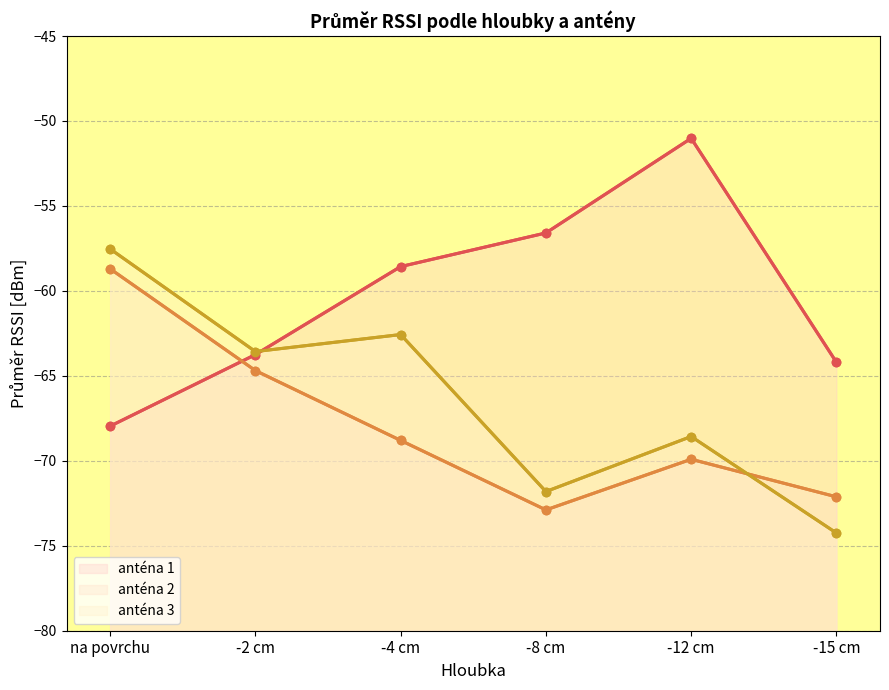

What value does the anténa 1 series have at -8 cm?

-56.6